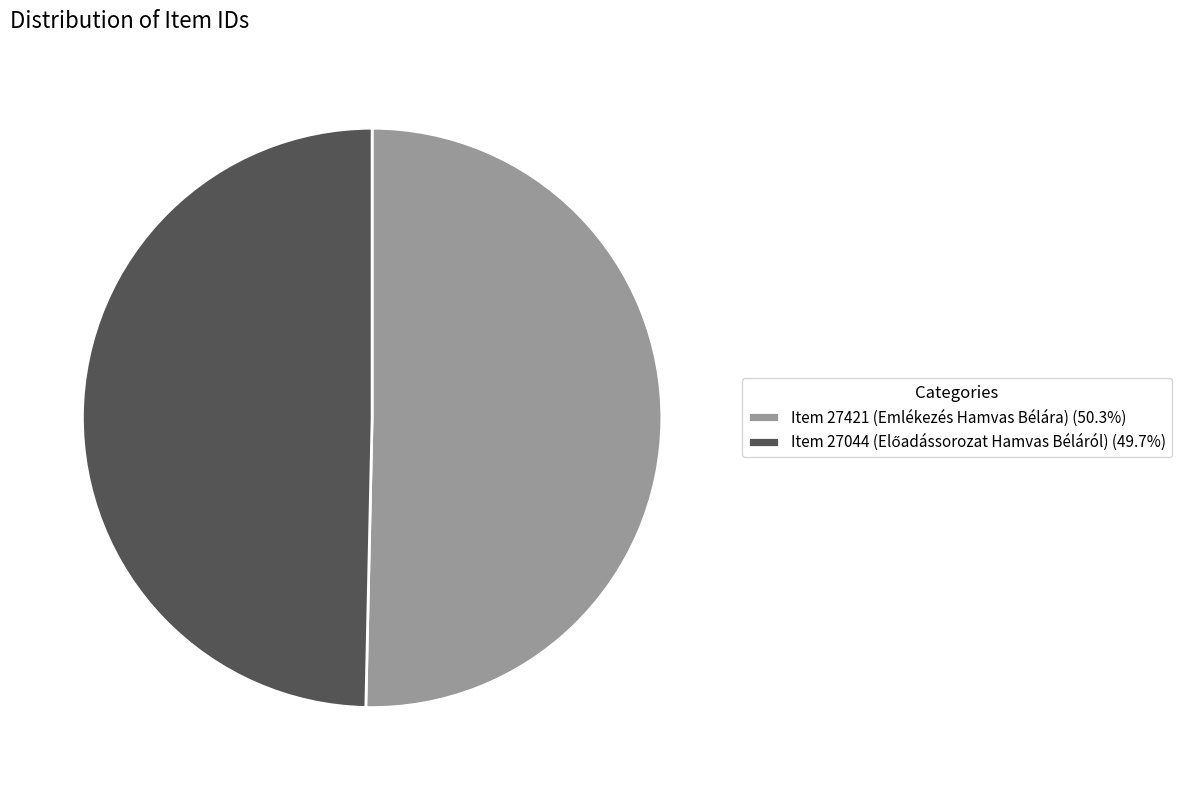

Which slice is the largest?

Item 27421 (Emlékezés Hamvas Bélára)